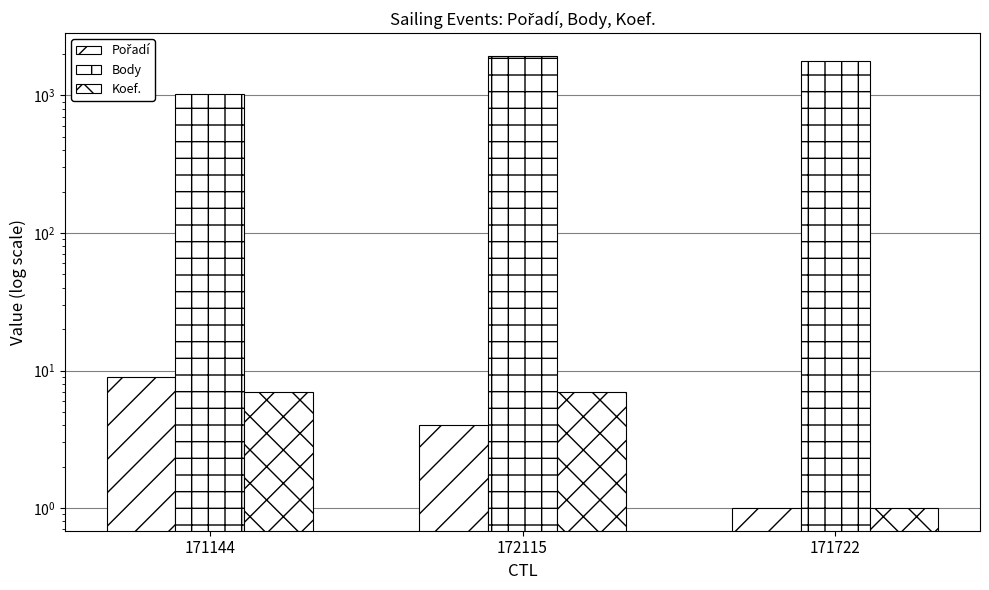

How many distinct data groups are displayed?

3